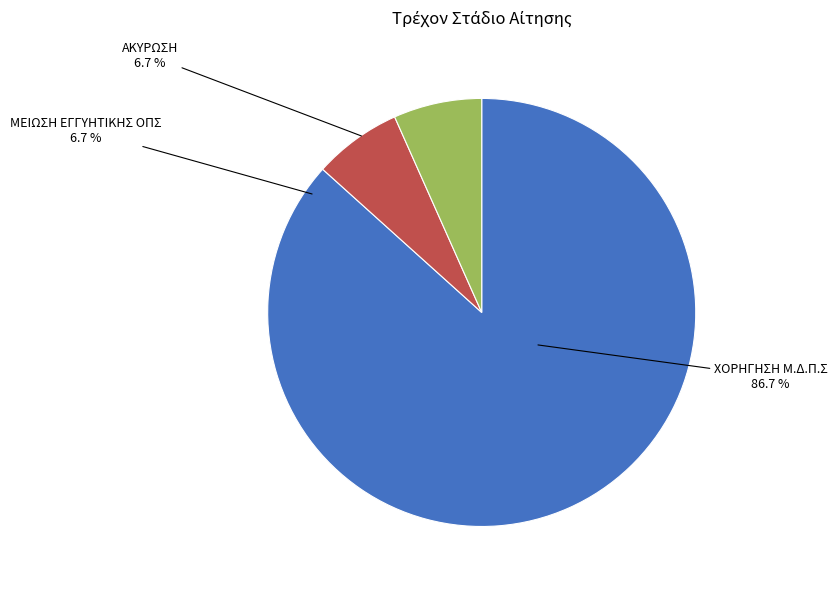

How much of the chart is everything except ΧΟΡΗΓΗΣΗ Μ.Δ.Π.Σ?

13.3%